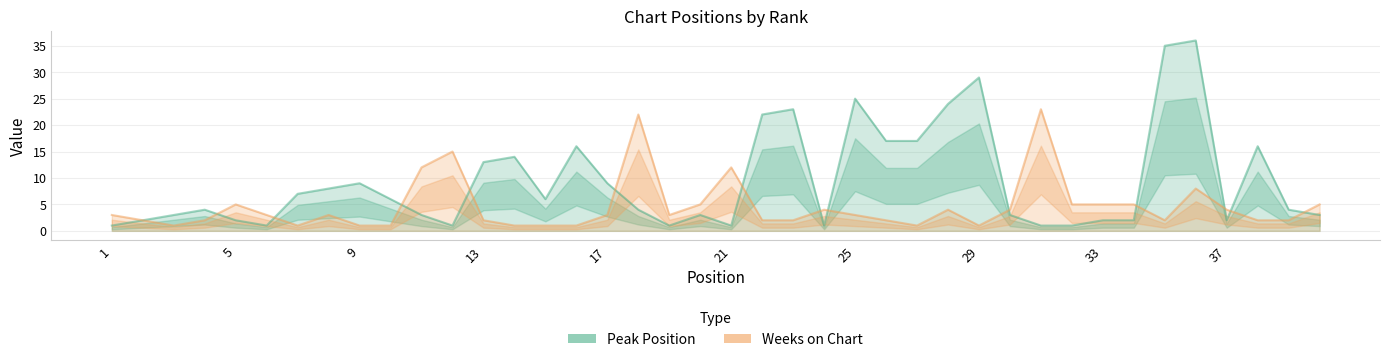

Rank the series by their maximum value, from lowest to highest.

Weeks on Chart, Peak Position